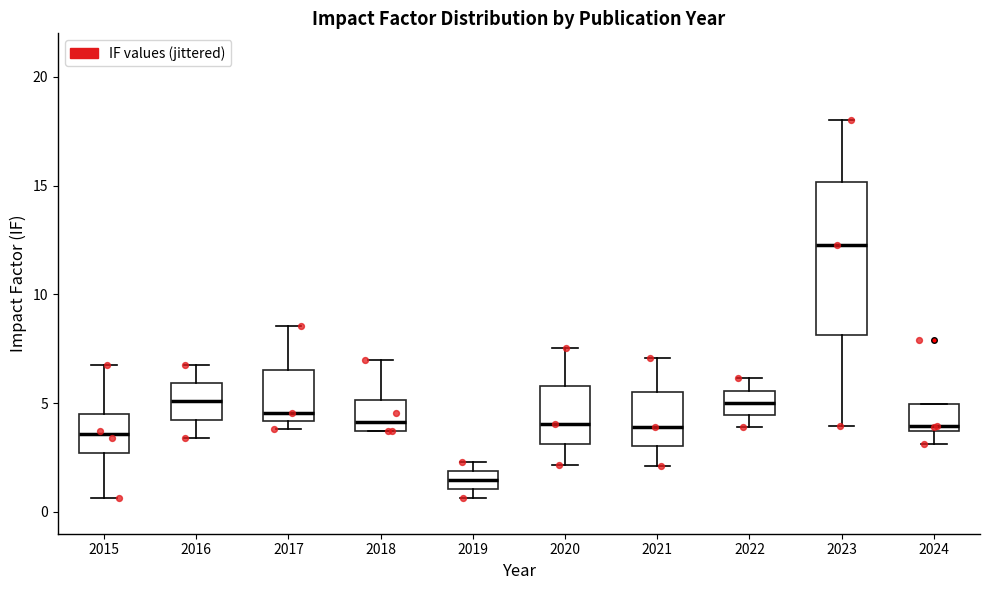

Where does the median line of the box at x = 2020 sit on the y-axis? The values are not printed on the chart, so give them approximately, as read against the axis.

4.0